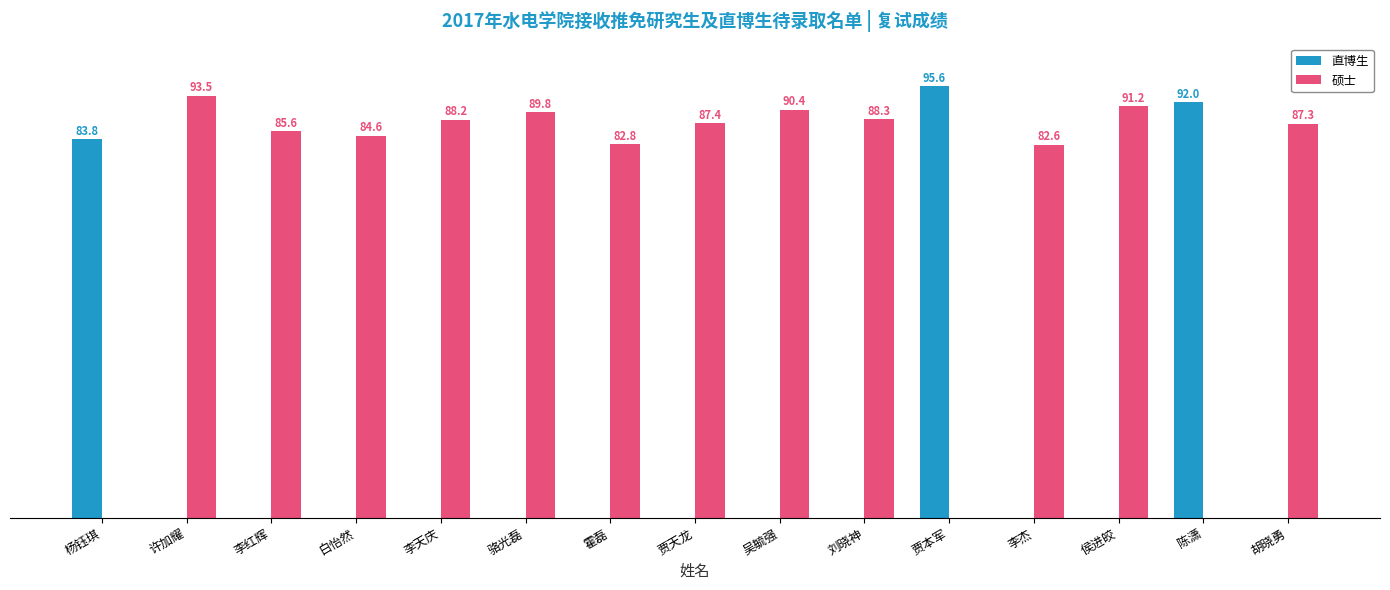

Which label corresponds to the largest value in the chart?

贾本军